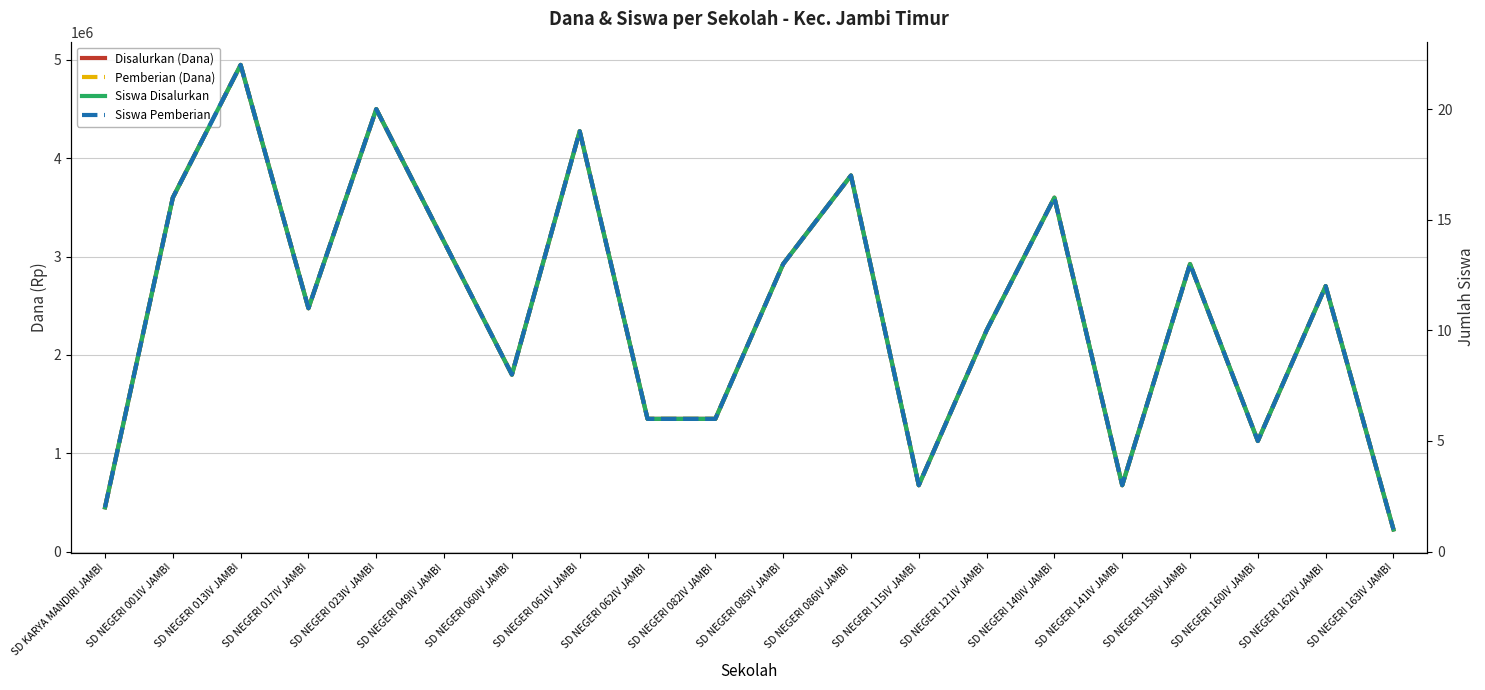

At which label is Siswa Pemberian closest to 11?

SD NEGERI 017IV JAMBI